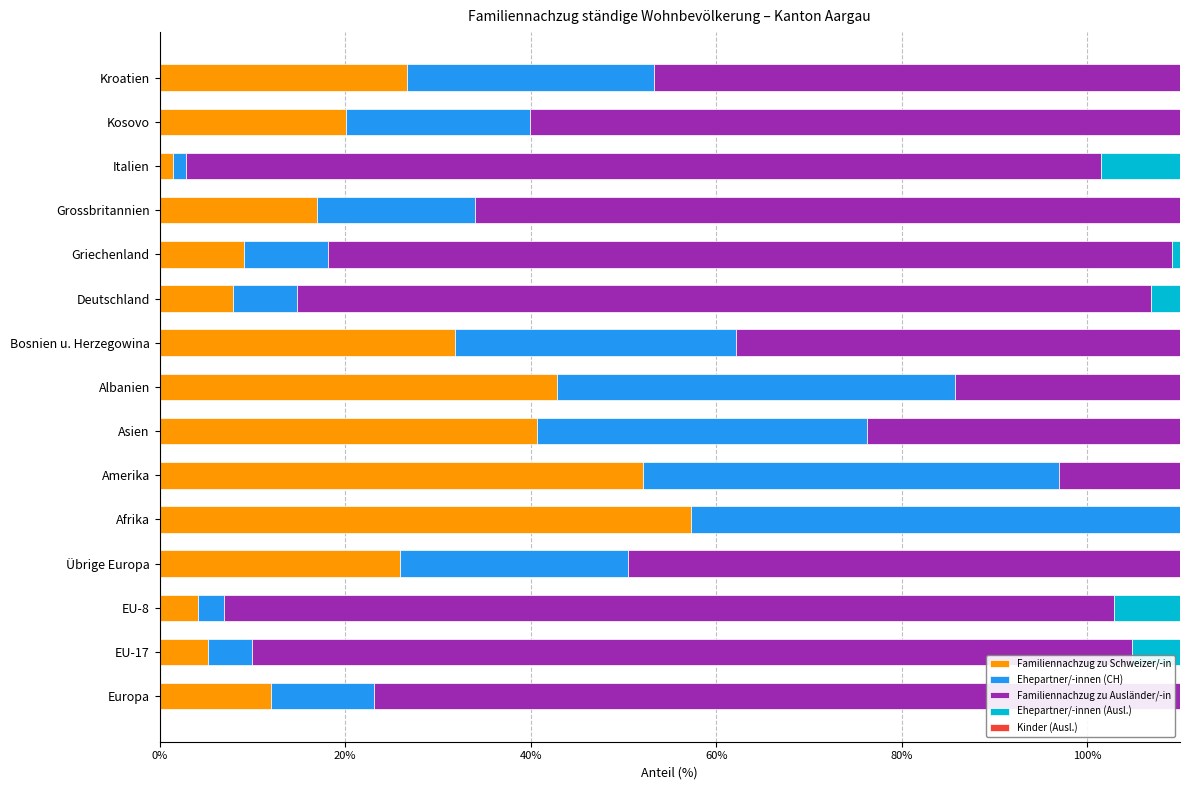

Is the value of Ehepartner/-innen (CH) at Europa greater than the value of Kinder (Ausl.) at Übrige Europa?

Yes